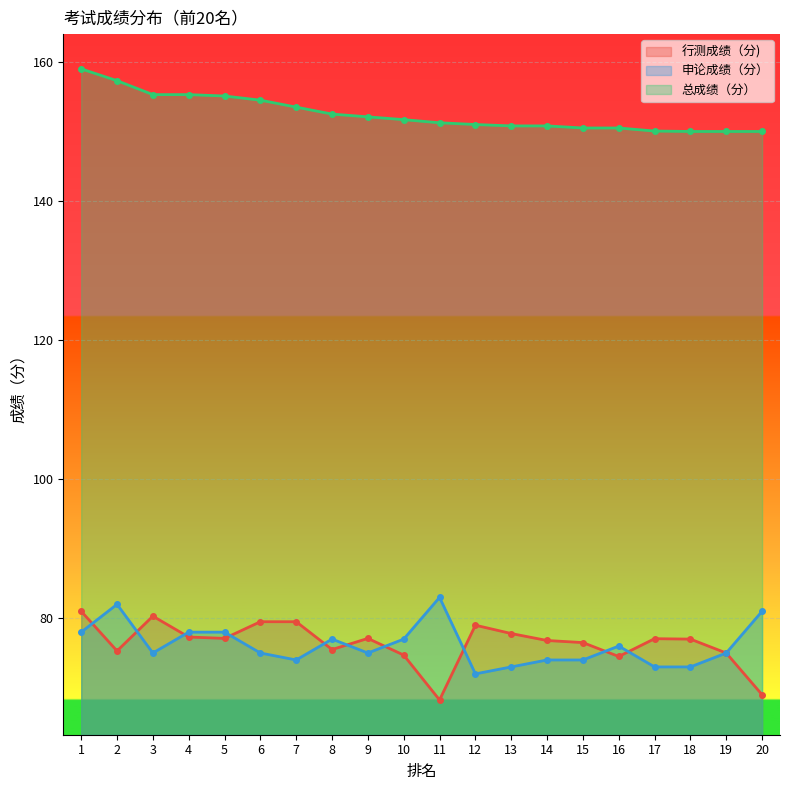

Reading left to right, list all the values displayed in this chart.

行测成绩（分): 1=81.0	2=75.3	3=80.3	4=77.3	5=77.1	6=79.5	7=79.5	8=75.5	9=77.1	10=74.7	11=68.2	12=79.0	13=77.8	14=76.8	15=76.5	16=74.5	17=77.1	18=77.0	19=75.0	20=69.0
申论成绩（分）: 1=78.0	2=82.0	3=75.0	4=78.0	5=78.0	6=75.0	7=74.0	8=77.0	9=75.0	10=77.0	11=83.0	12=72.0	13=73.0	14=74.0	15=74.0	16=76.0	17=73.0	18=73.0	19=75.0	20=81.0
总成绩（分）: 1=159.0	2=157.3	3=155.3	4=155.3	5=155.1	6=154.5	7=153.5	8=152.5	9=152.1	10=151.7	11=151.2	12=151.0	13=150.8	14=150.8	15=150.5	16=150.5	17=150.1	18=150.0	19=150.0	20=150.0